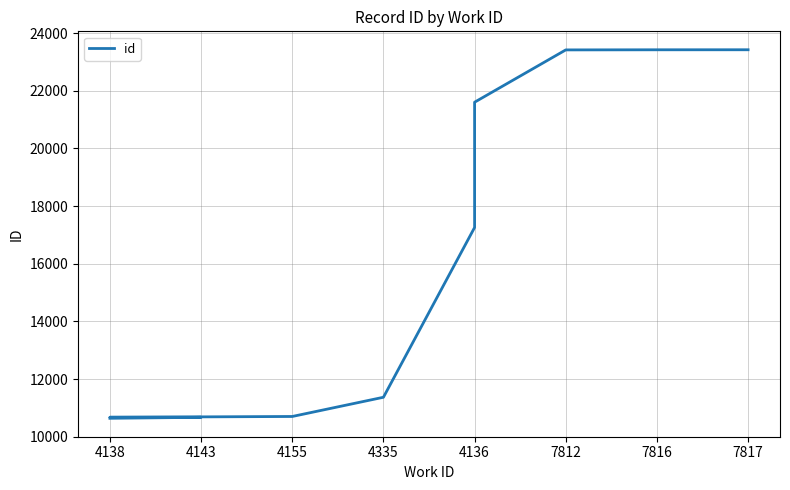

What is the label of the 9th point from the right?

4143